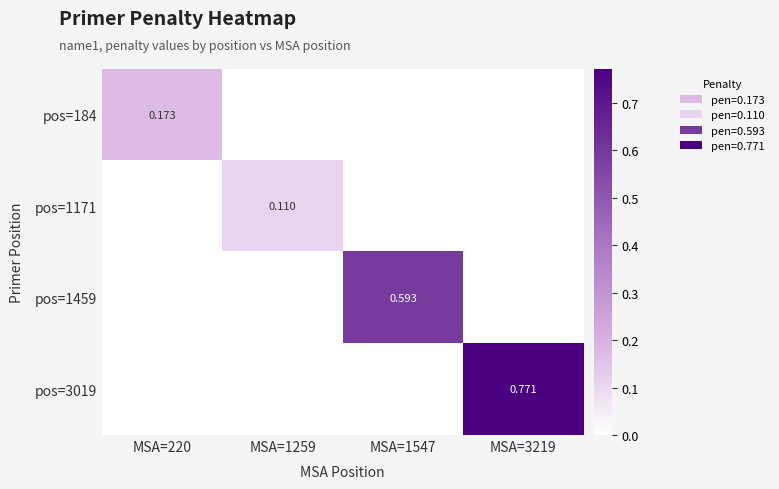

Is it true that pos=3019 equals 0.0 at MSA=220?

True